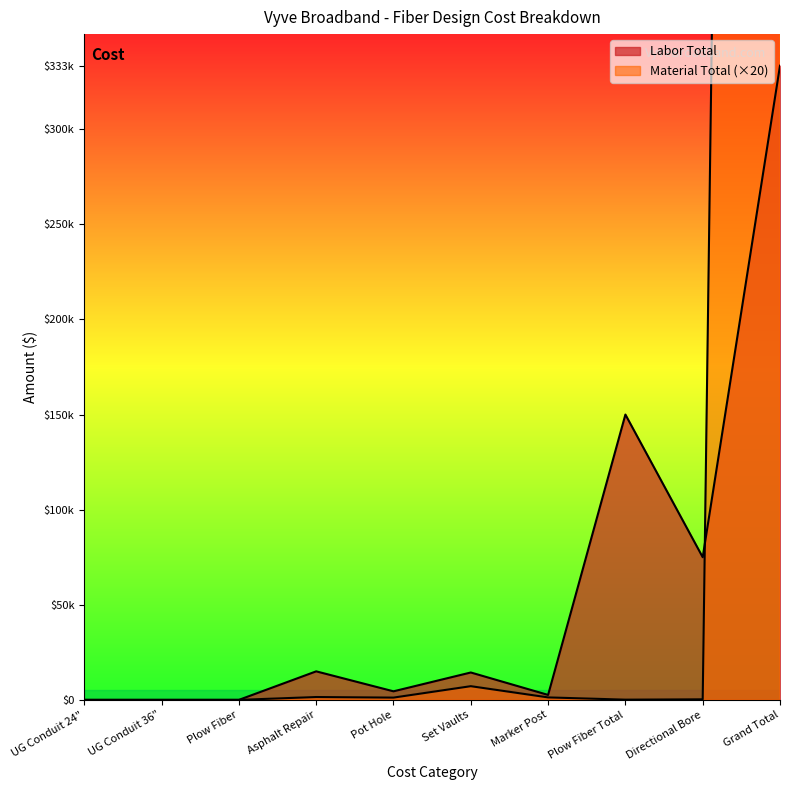

What is the value of the Material Total point at the 7th from the left?

1300